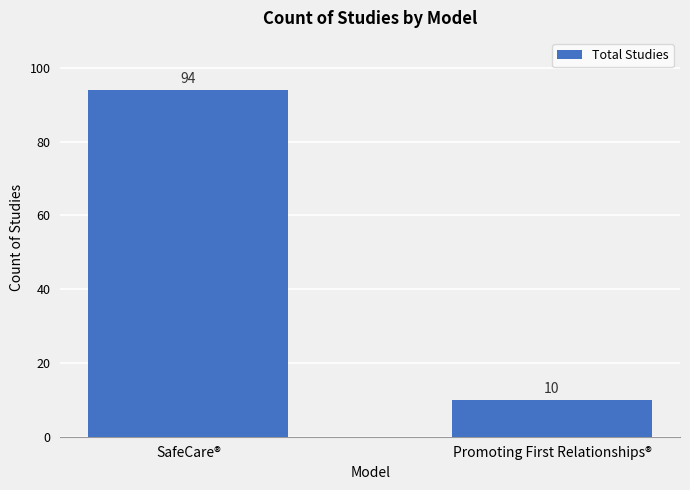

Is it true that the value at SafeCare® is 94?

True